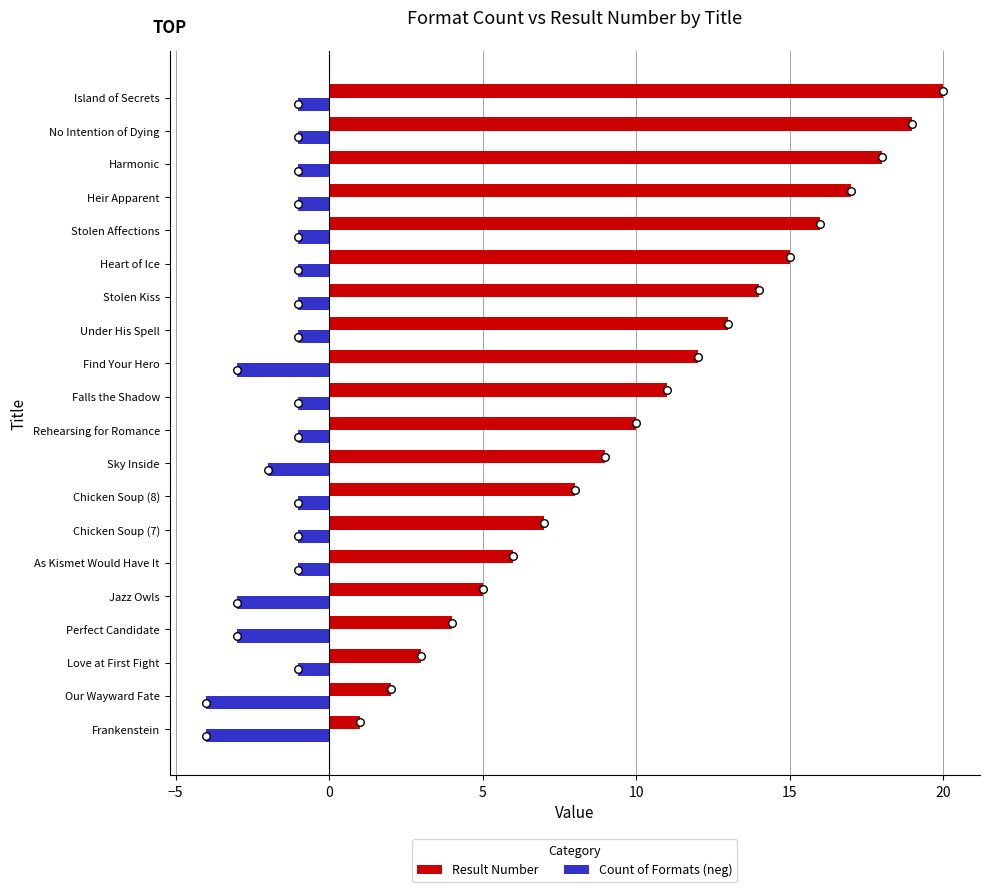

Which series contains the lowest Y value?

Count of Formats (neg)